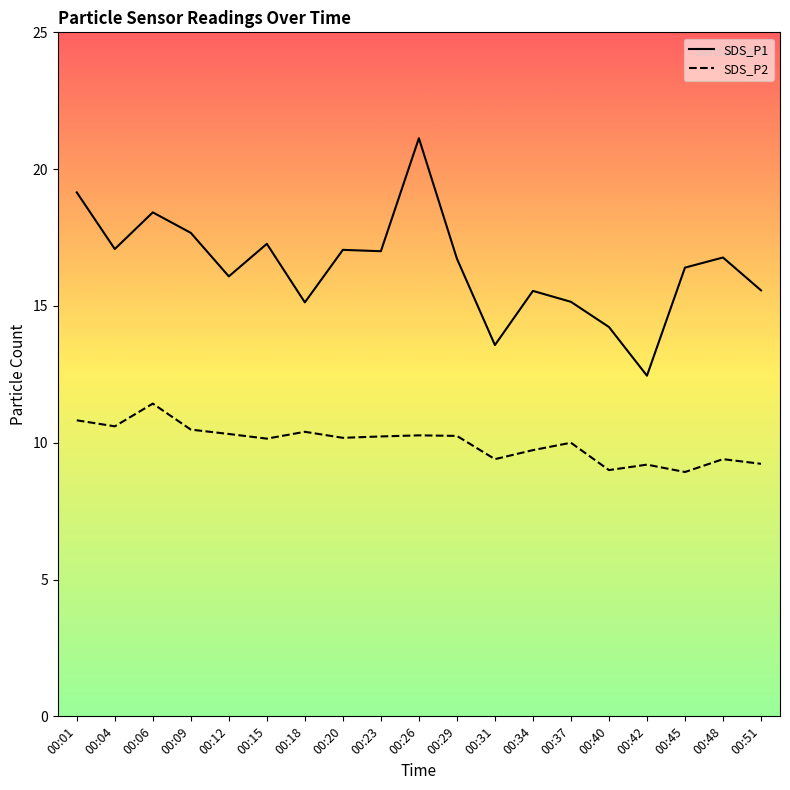

At which label does SDS_P1 first exceed 16?

00:01